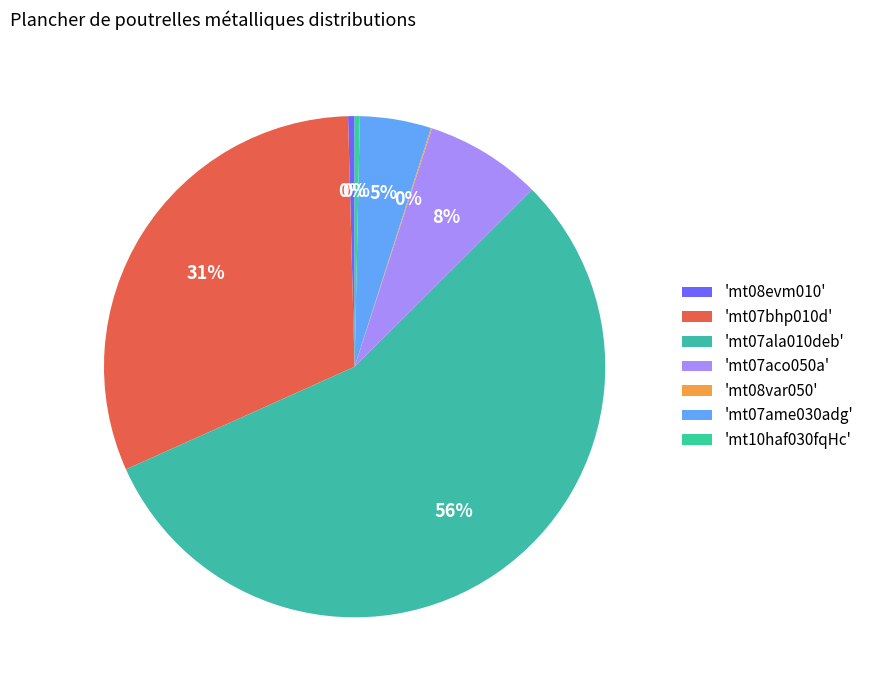

Which slice is the smallest?

mt08var050